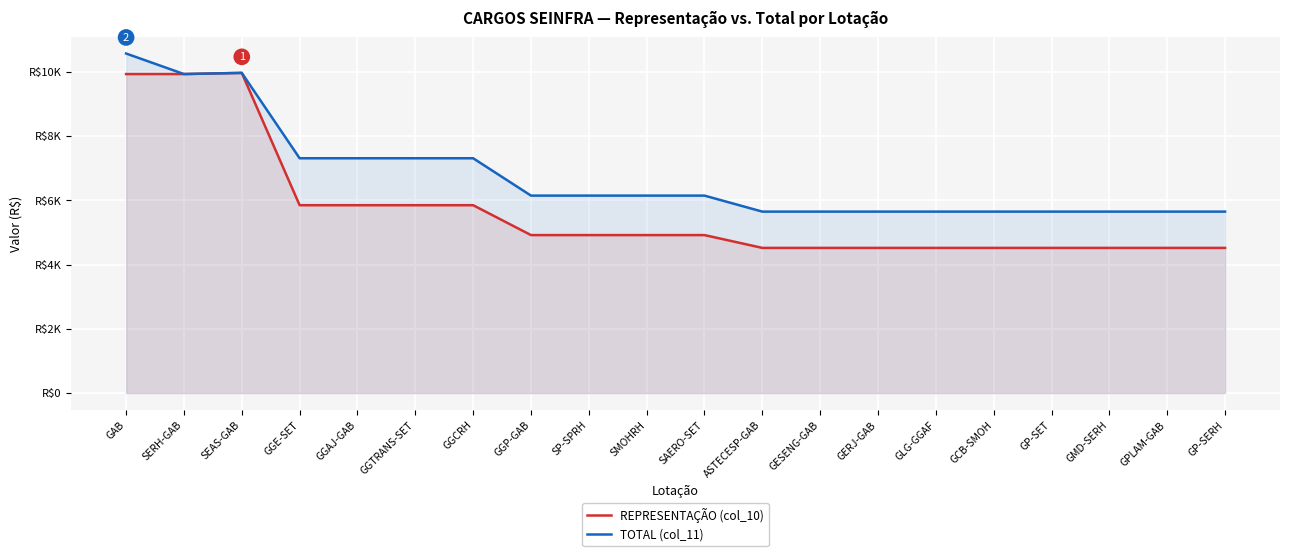

Is it true that REPRESENTAÇÃO (col_10) equals 2509.0 at GAB?

False